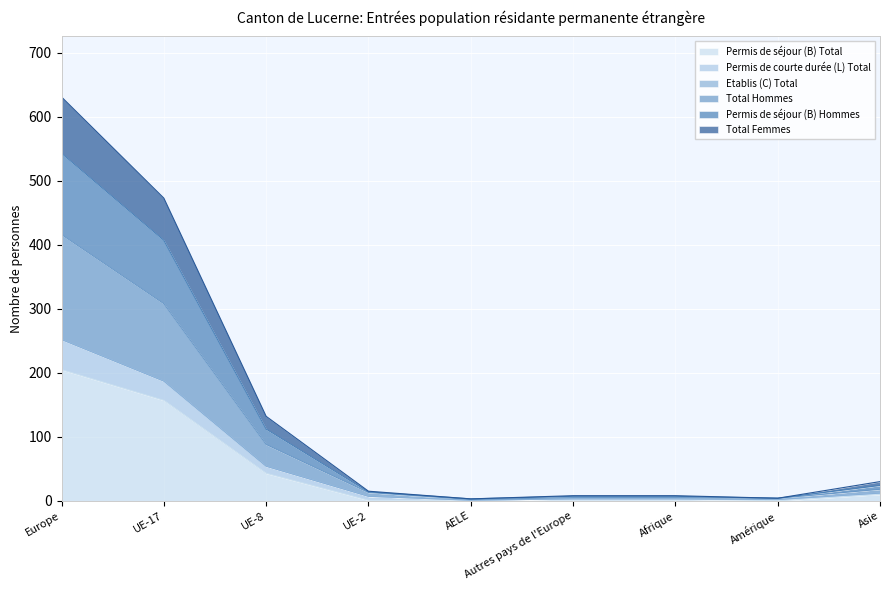

Is it true that Total Femmes equals 4 at UE-2?

False